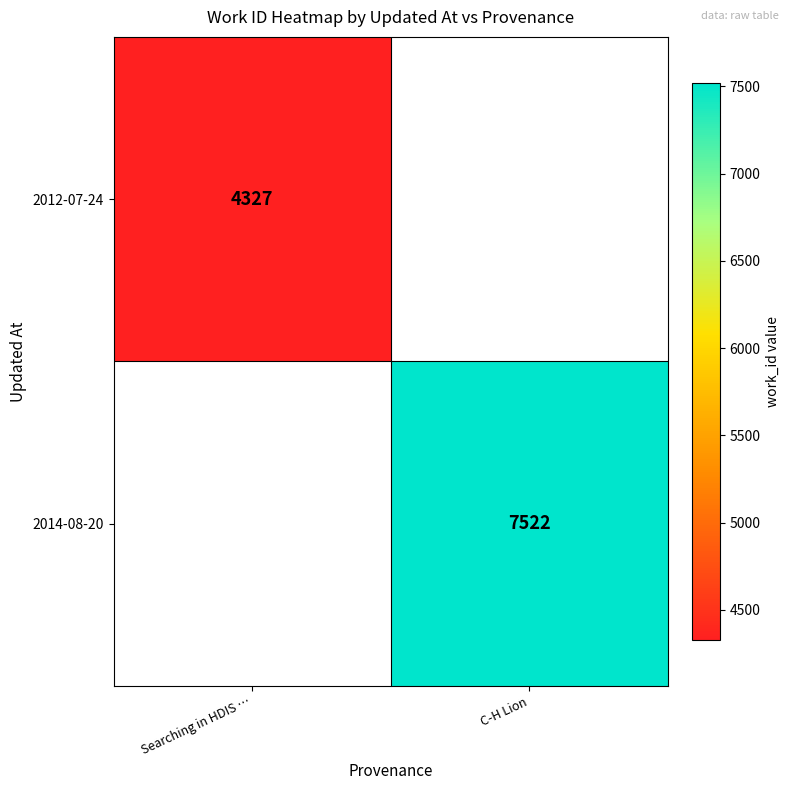

The 2014-08-20 series shows 7522 at C-H Lion. True or false?

True